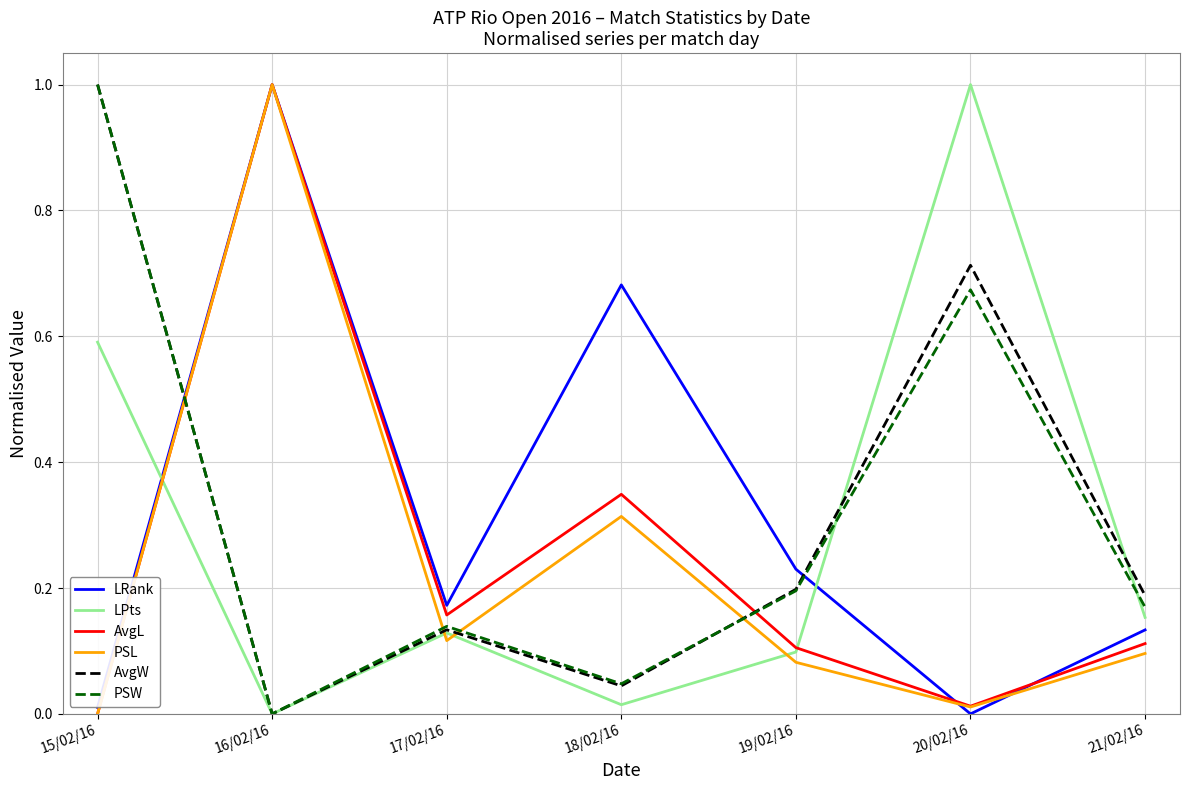

Where is the first local minimum for LPts?

16/02/16